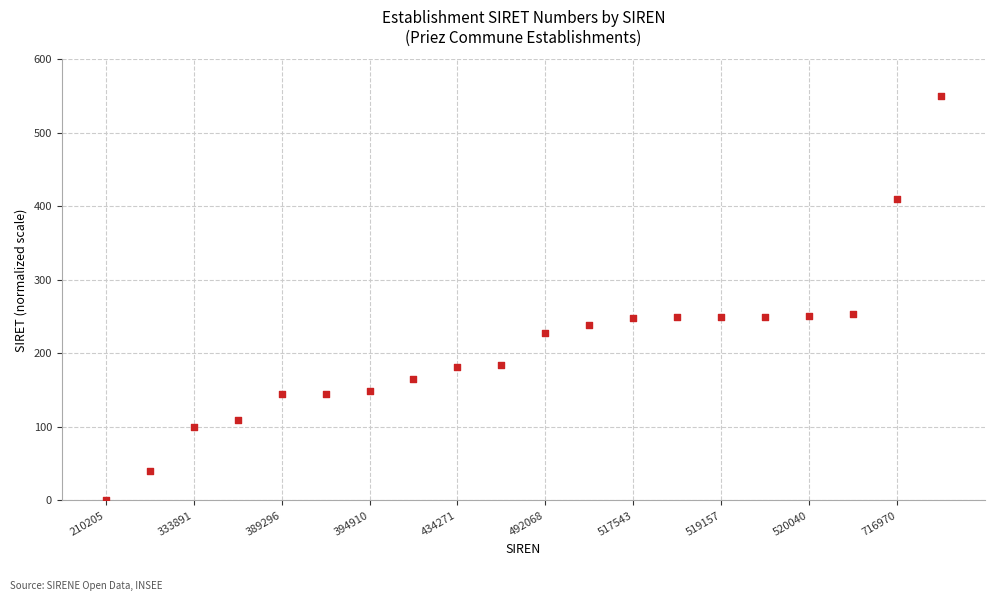

What is the range of Y values (max minus min)?

550.0